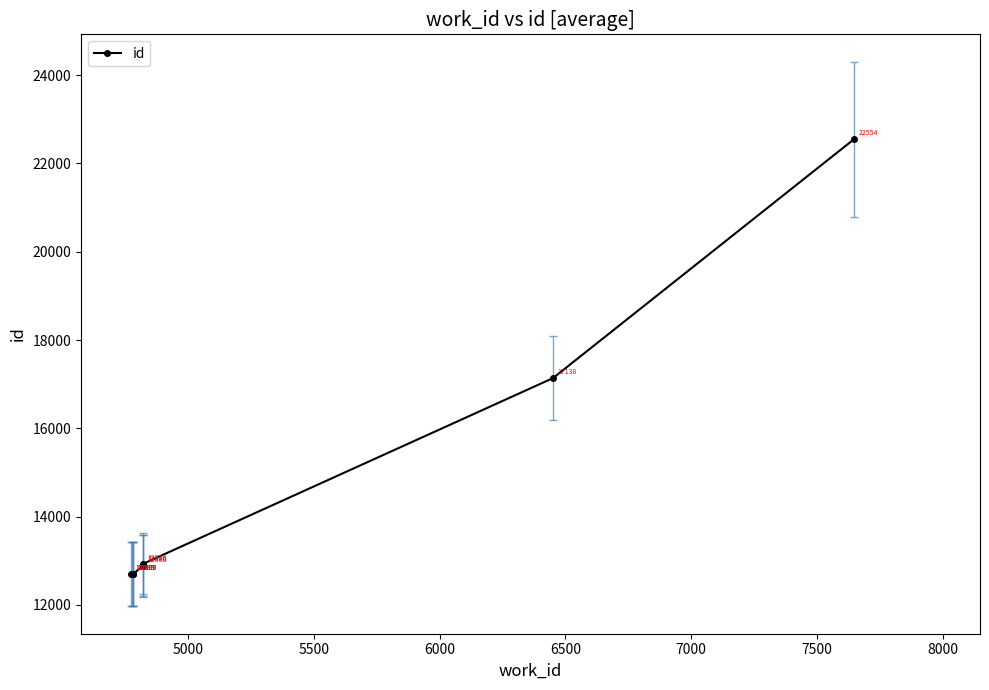

Is it true that the value at 6000 is 18568?

False